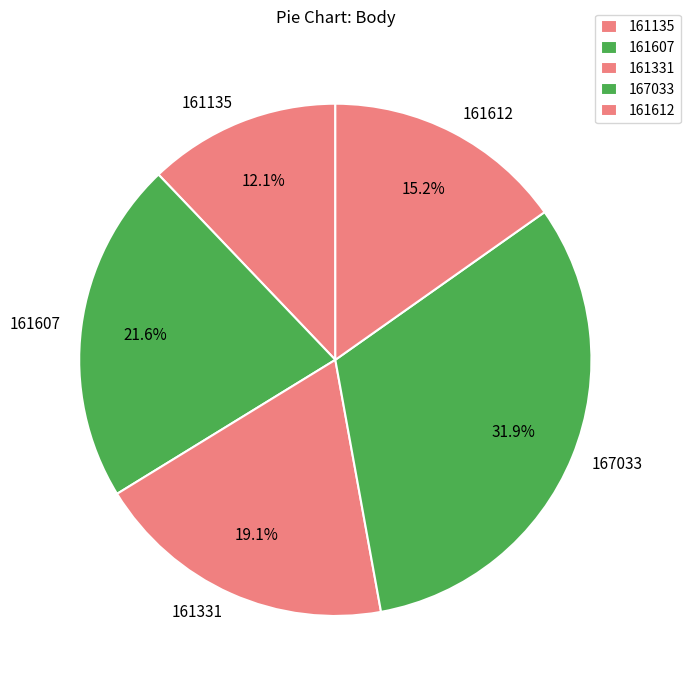

Count the number of slices in the pie.

5